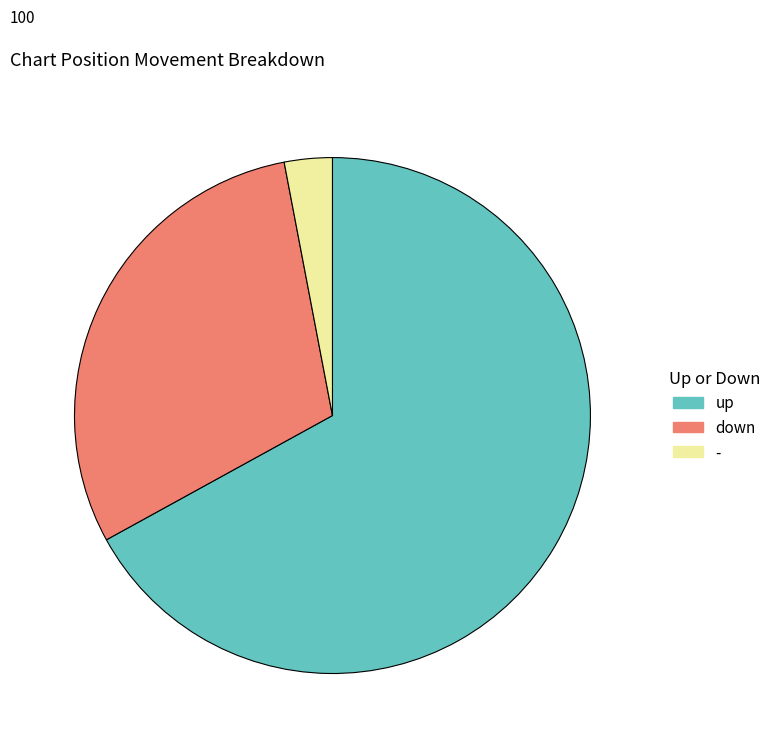

What is the smallest slice in the pie chart?

-